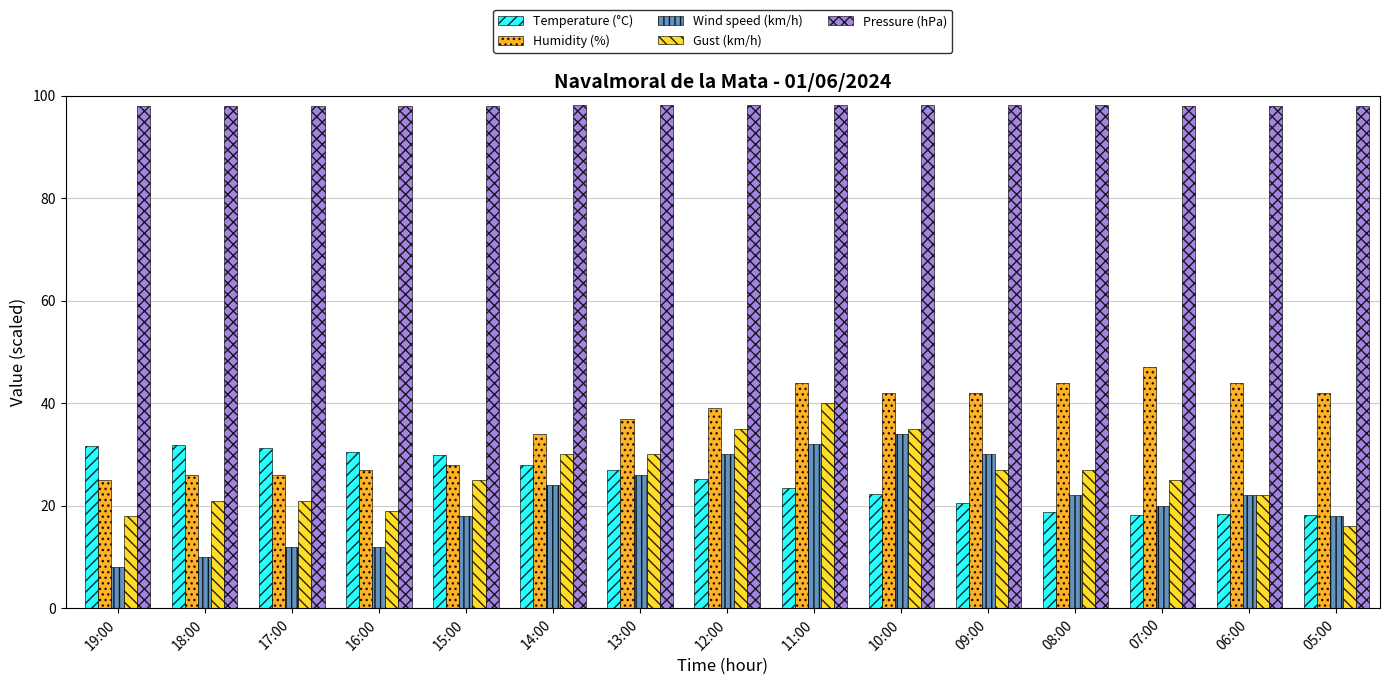

At which label does Gust (km/h) reach its minimum?

05:00